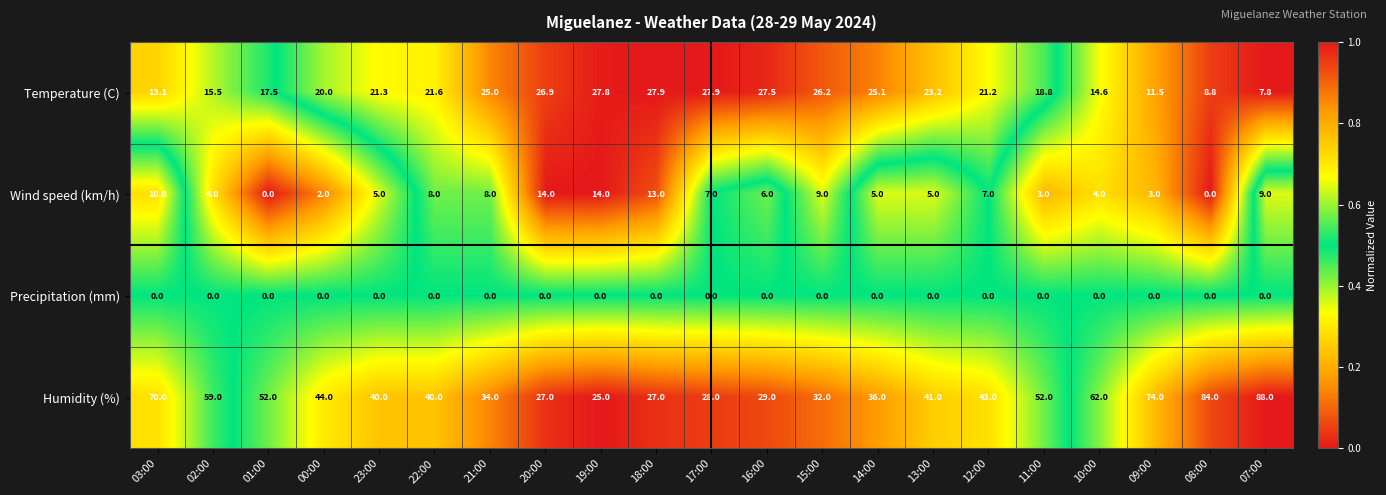

Rank the series by their maximum value, from highest to lowest.

Humidity (%), Temperature (C), Wind speed (km/h), Precipitation (mm)